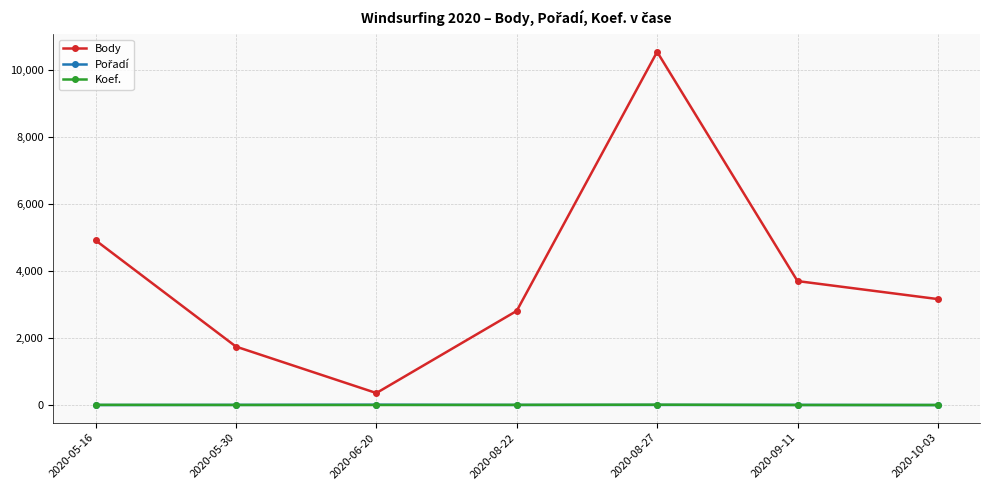

Which series has the largest total across all categories?

Body